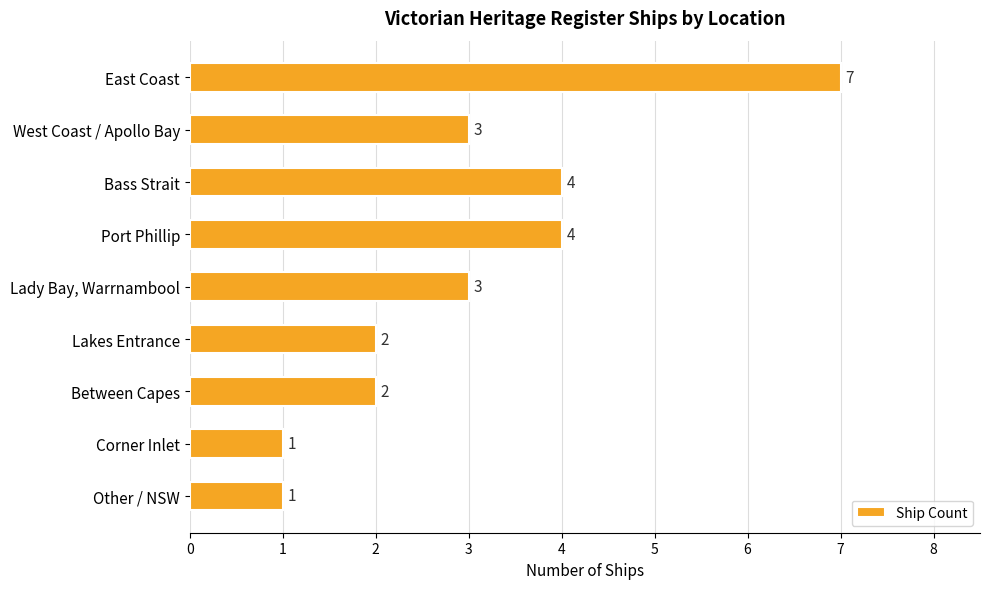

Does the chart contain any negative values?

No